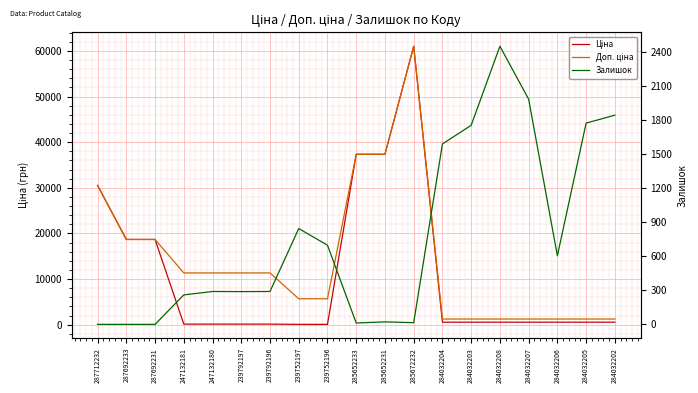

The Ціна series shows 535.4 at 284032206. True or false?

True